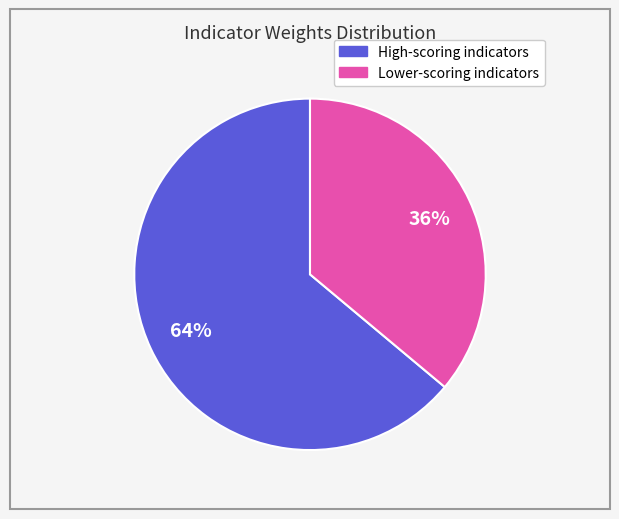

To the nearest percent, what is the difference between the largest and smallest slice percentages?

28%